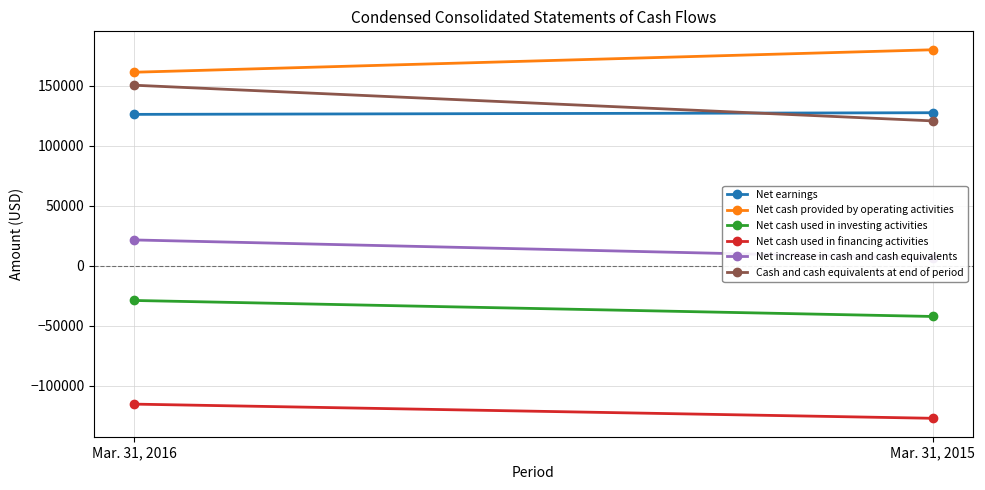

Rank the series by their maximum value, from highest to lowest.

Net cash provided by operating activities, Cash and cash equivalents at end of period, Net earnings, Net increase in cash and cash equivalents, Net cash used in investing activities, Net cash used in financing activities